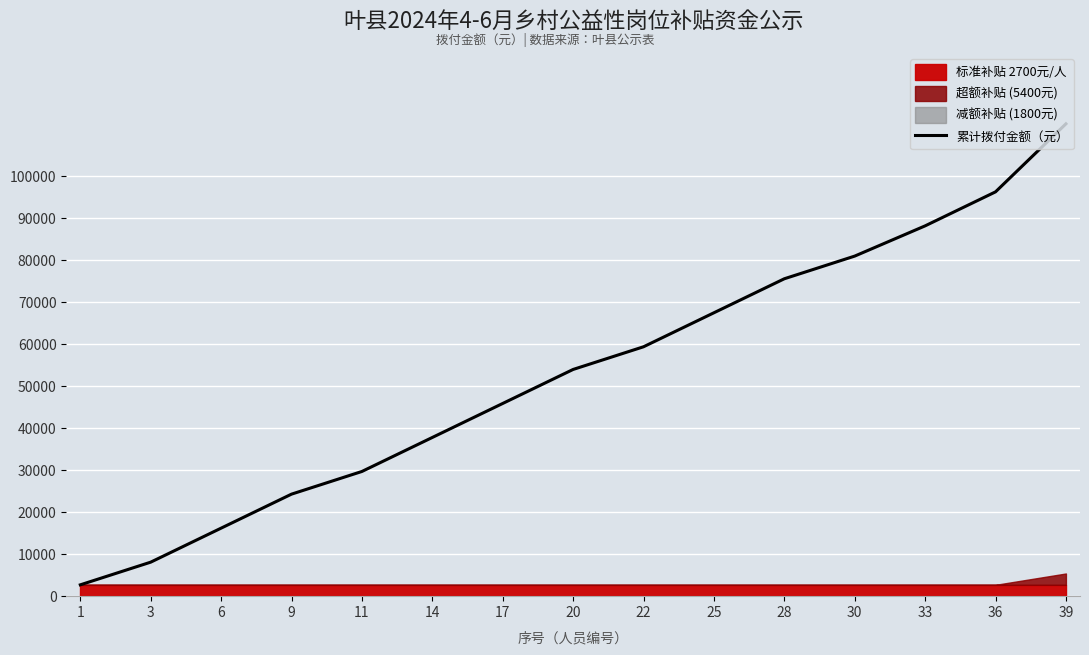

Rank the categories by value from highest to lowest.

39, 36, 33, 30, 28, 25, 22, 20, 17, 14, 11, 9, 6, 3, 1